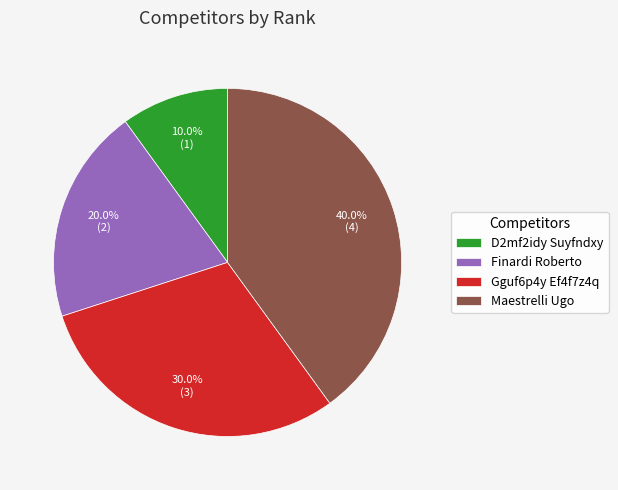

How many segments does this pie chart have?

4